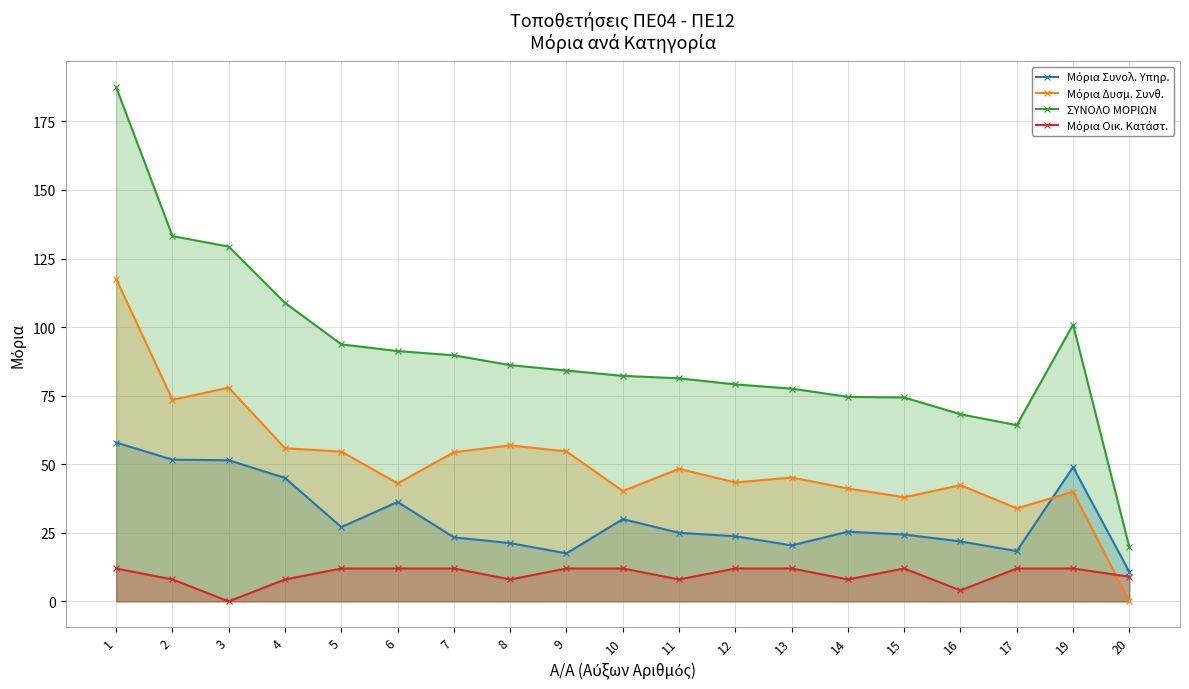

Which series has the largest total across all categories?

ΣΥΝΟΛΟ ΜΟΡΙΩΝ